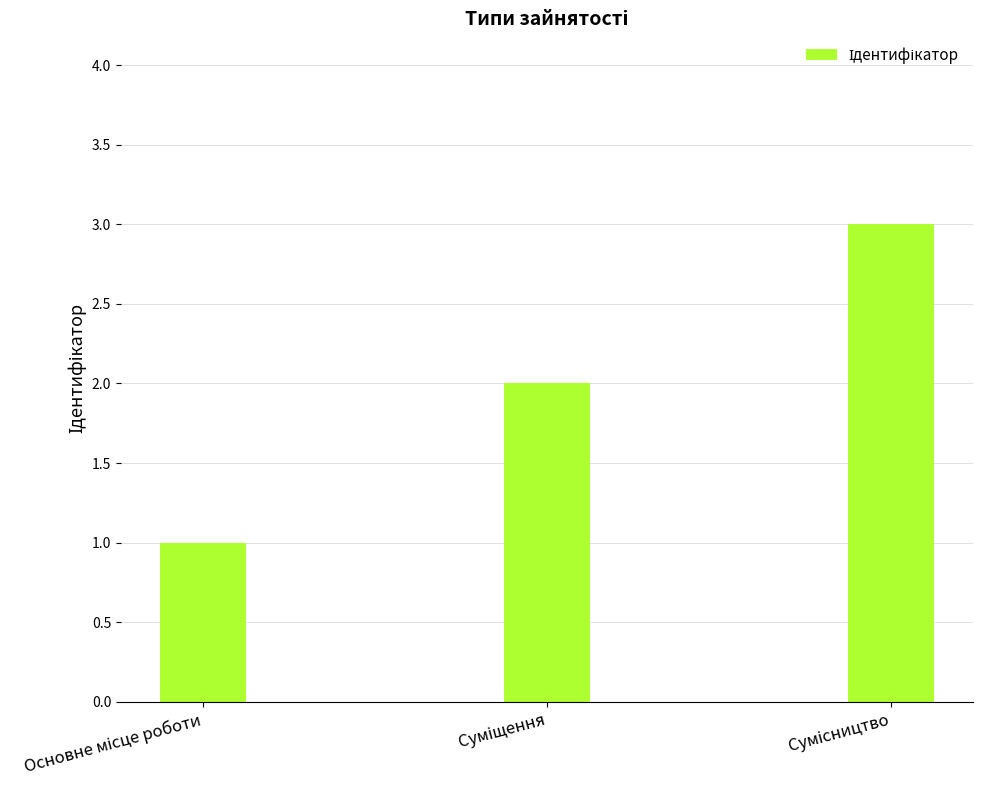

How many data points are less than 2?

1